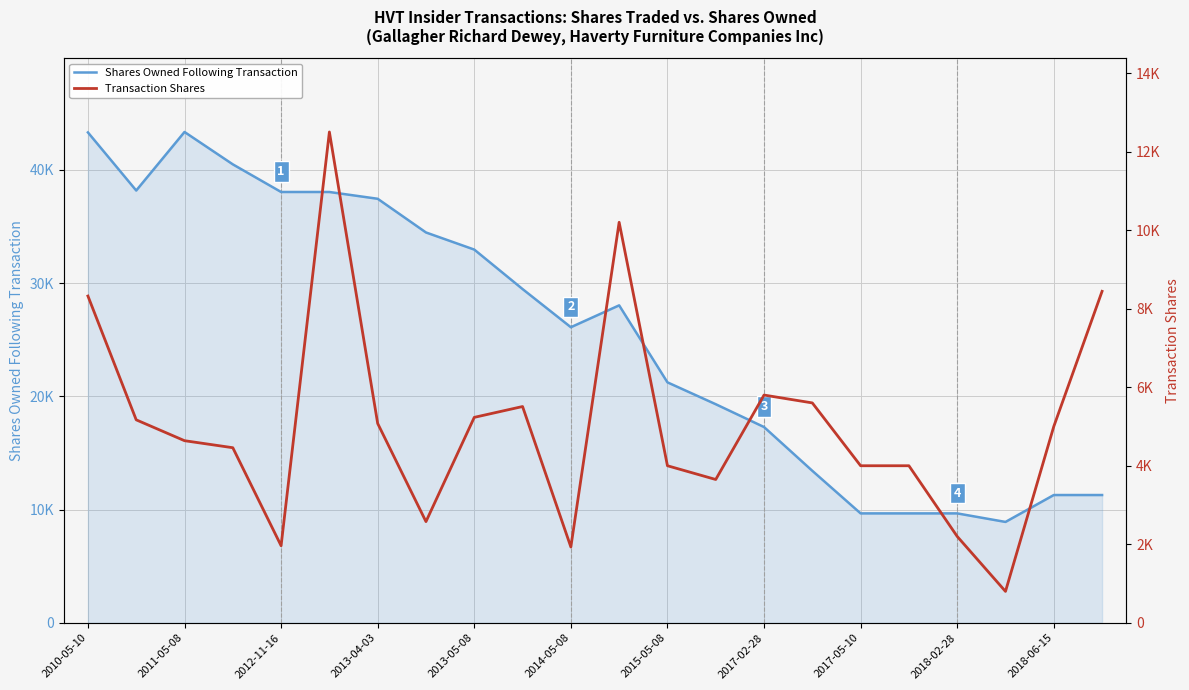

Where does the Transaction Shares series first go above 5000?

2010-05-10